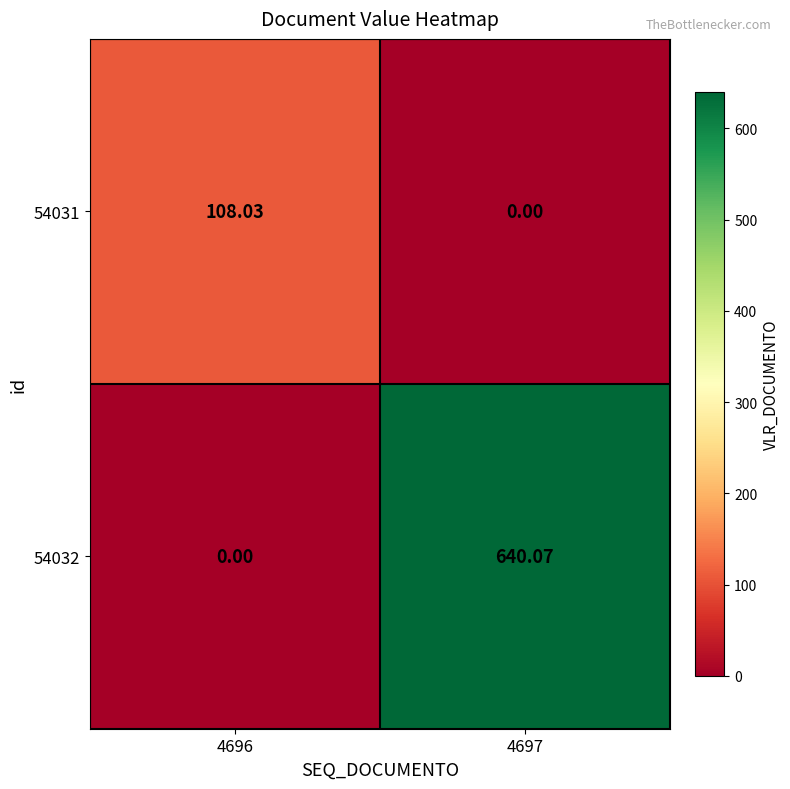

Which series has the largest total across all categories?

54032